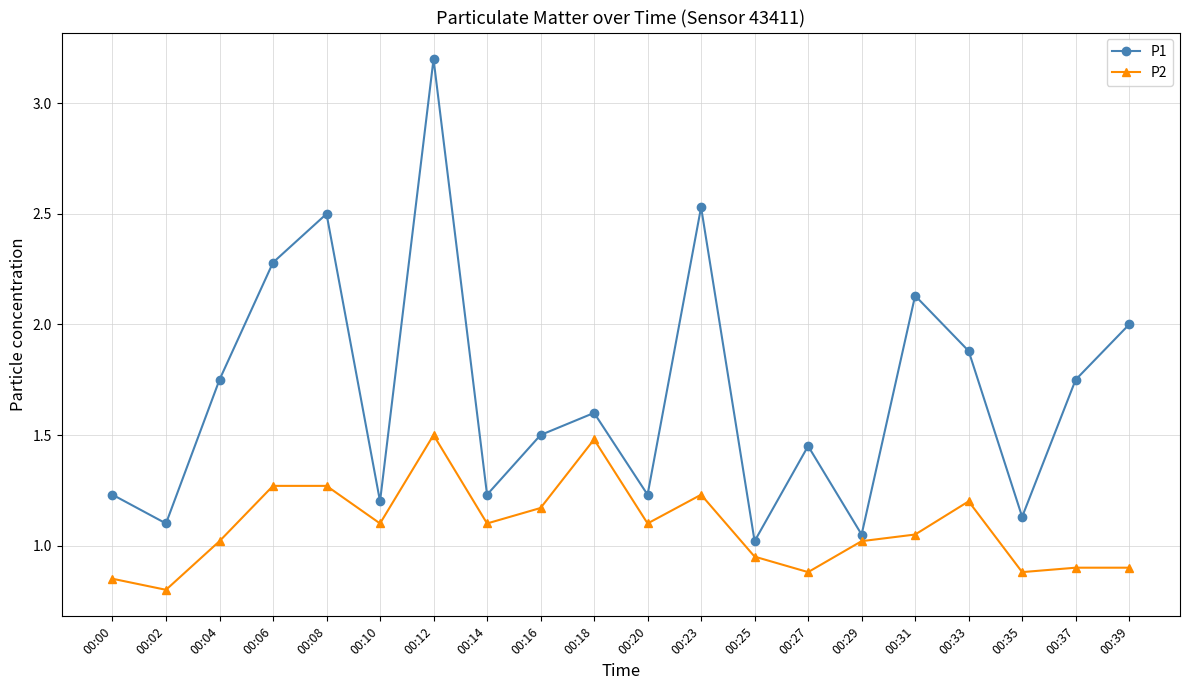

Is the value of P2 at 00:14 greater than the value of P1 at 00:18?

No